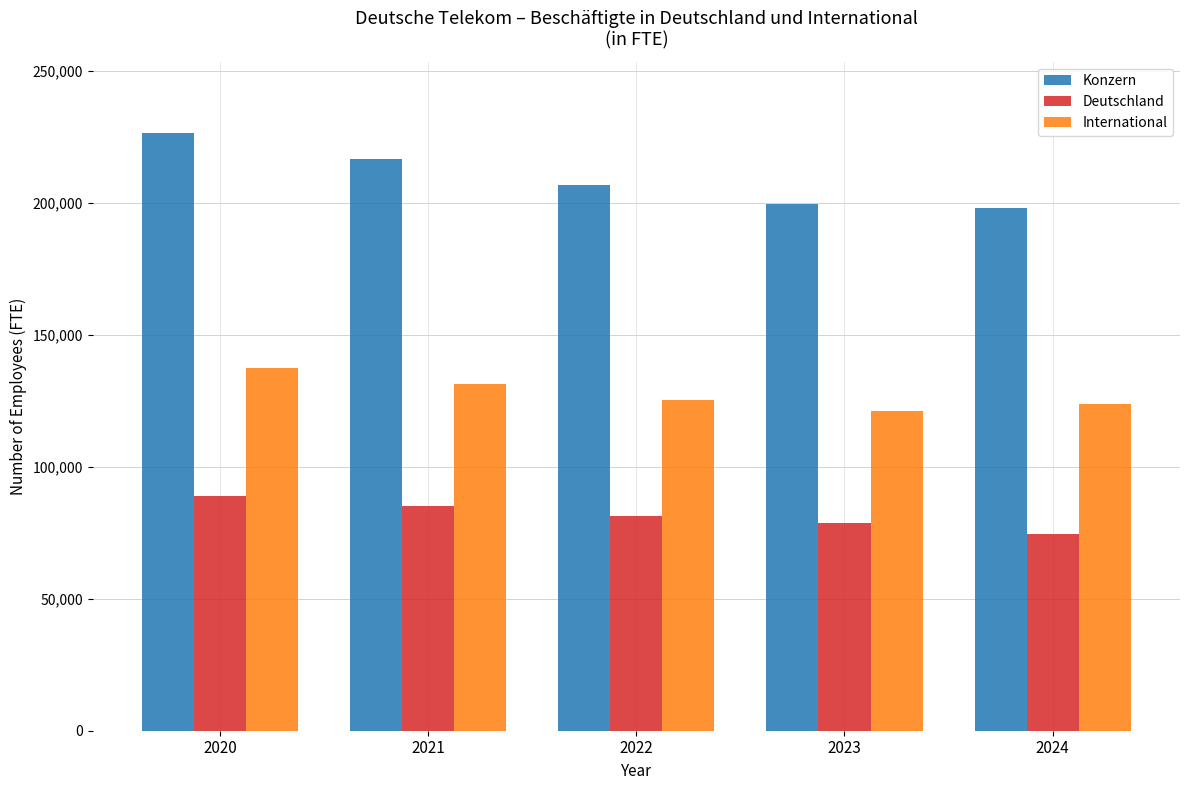

At which category is the sum across all series the highest?

2020